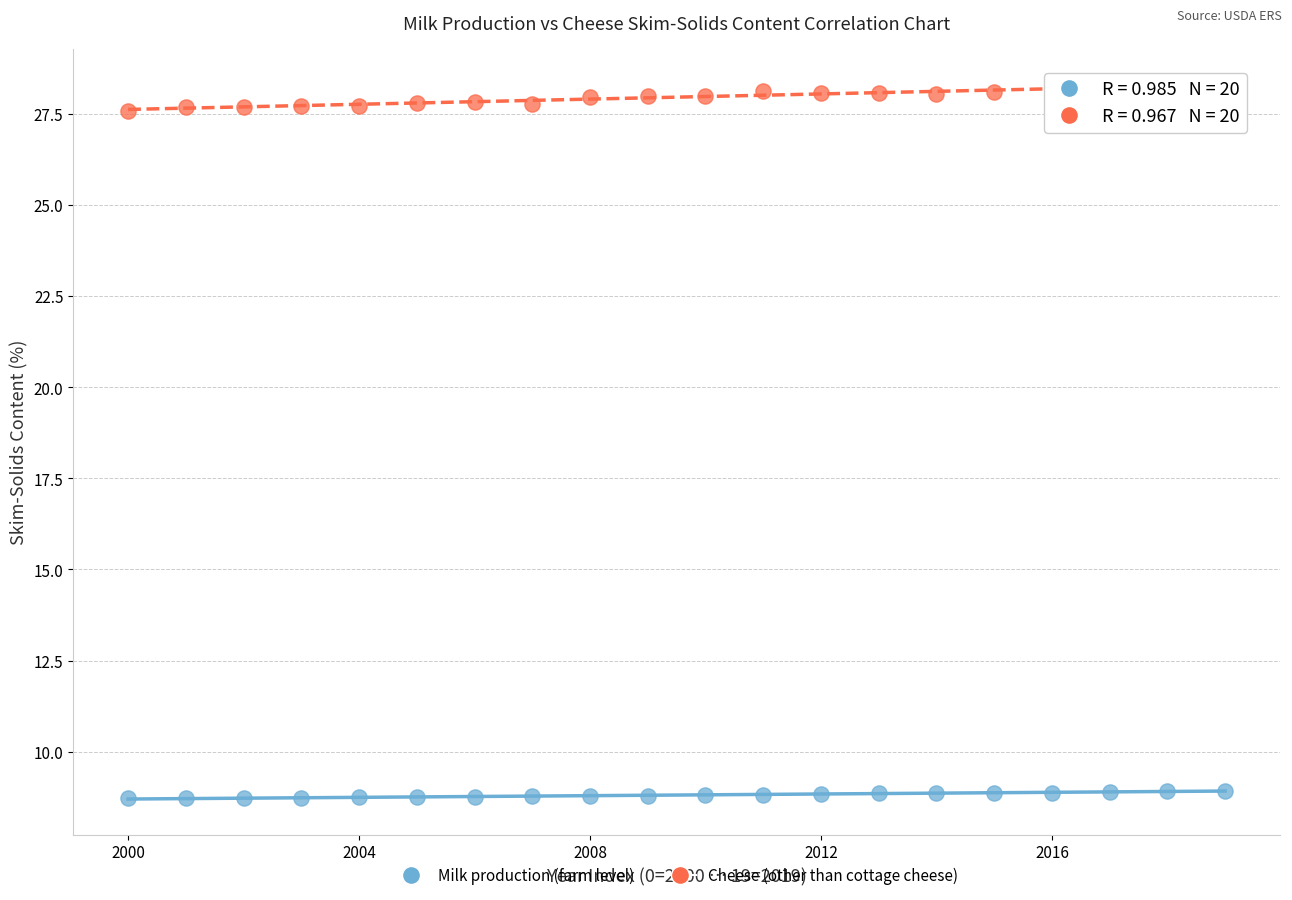

Across all data points, what is the range of Y values (max minus min)?

19.6